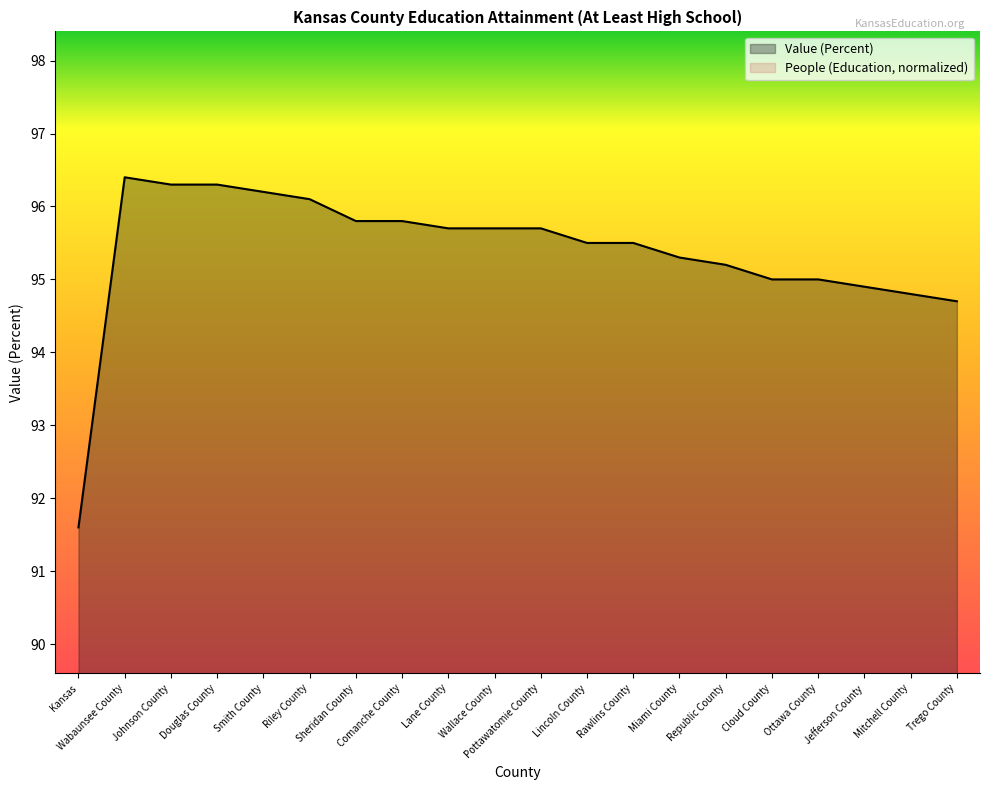

True or false: Value (Percent) has a value of 96.3 at Douglas County.

True